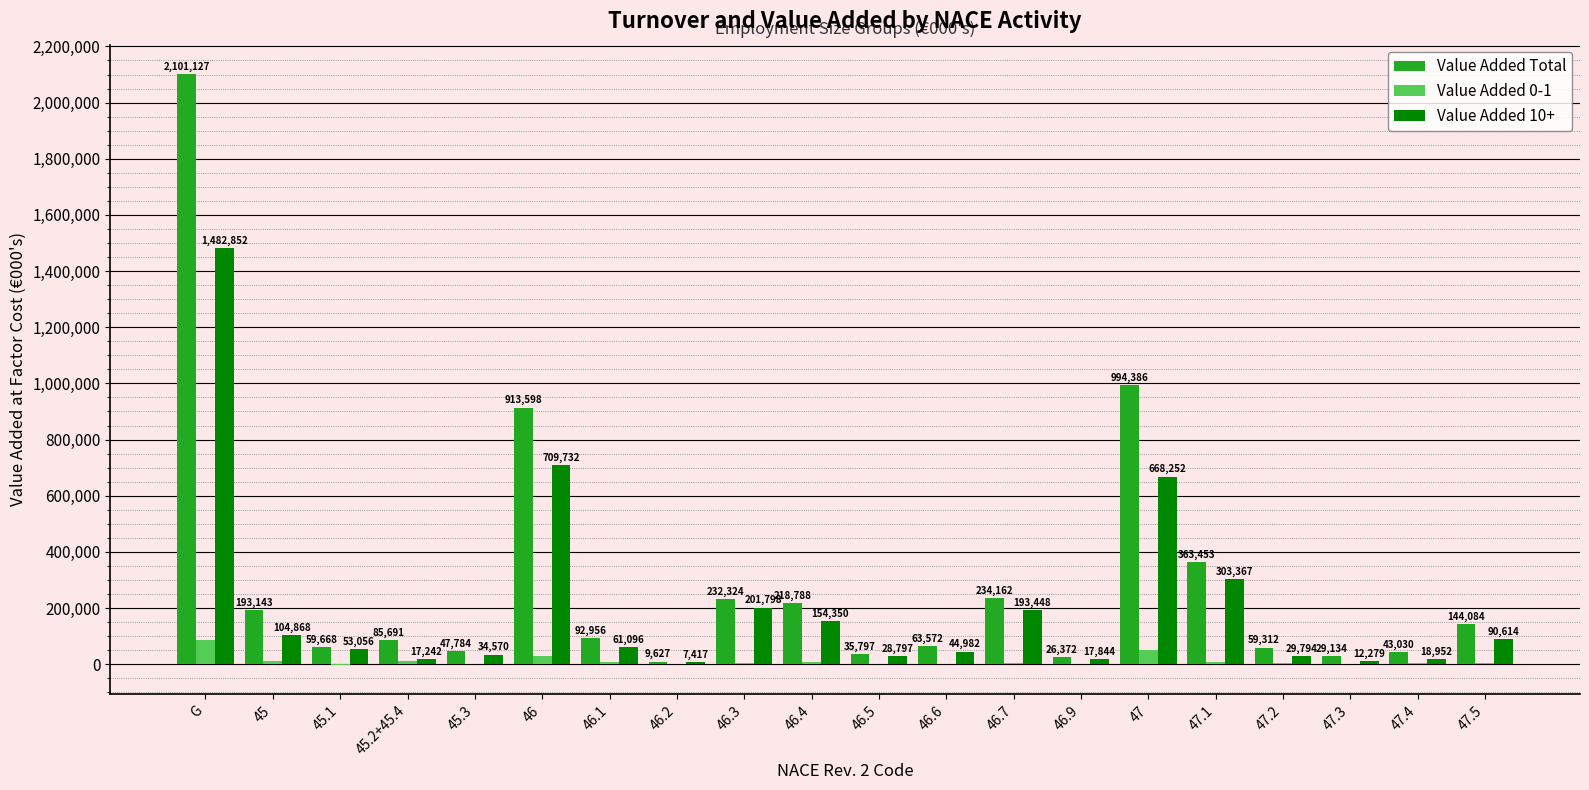

Which series changed the most between 45.1 and 46.1?

Value Added Total